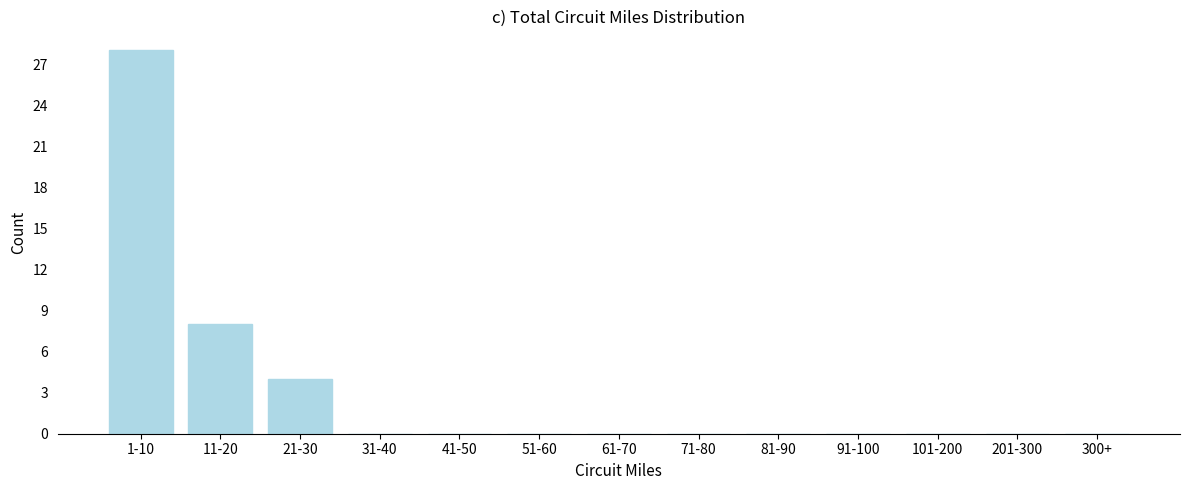

Reading right to left, transcribe all the data shown in this chart.

300+=0	201-300=0	101-200=0	91-100=0	81-90=0	71-80=0	61-70=0	51-60=0	41-50=0	31-40=0	21-30=4	11-20=8	1-10=28